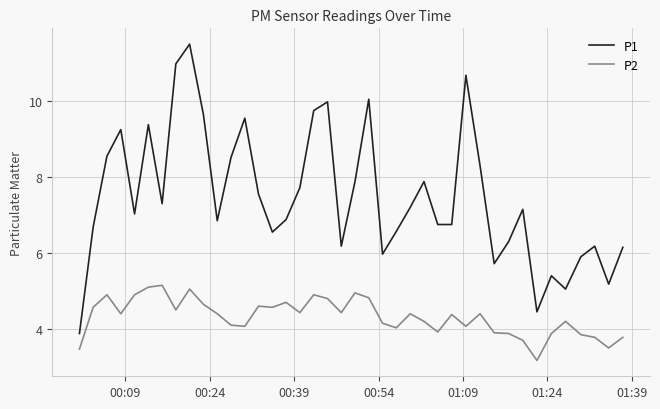

Which series has the widest spread of values?

P1